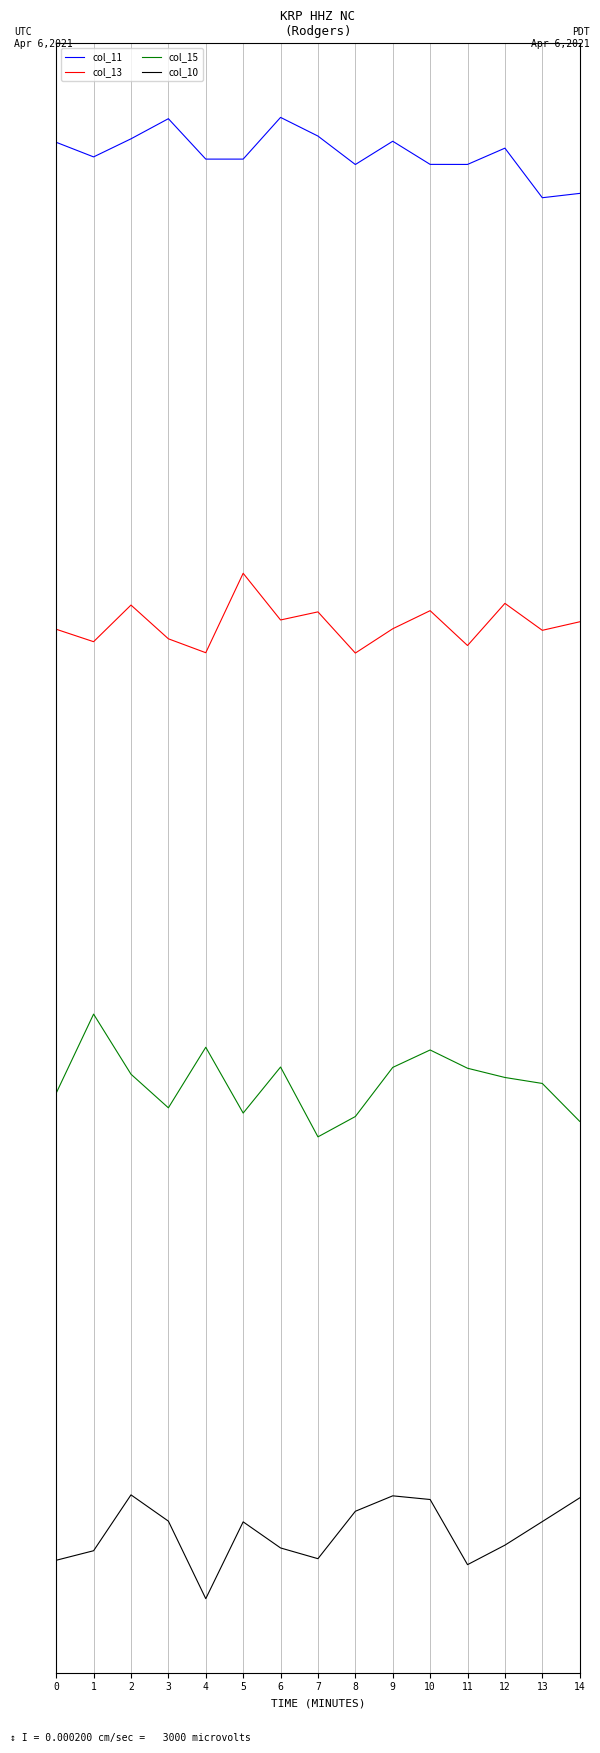

What is the value of the col_10 point at the 2nd from the left?

-1.6